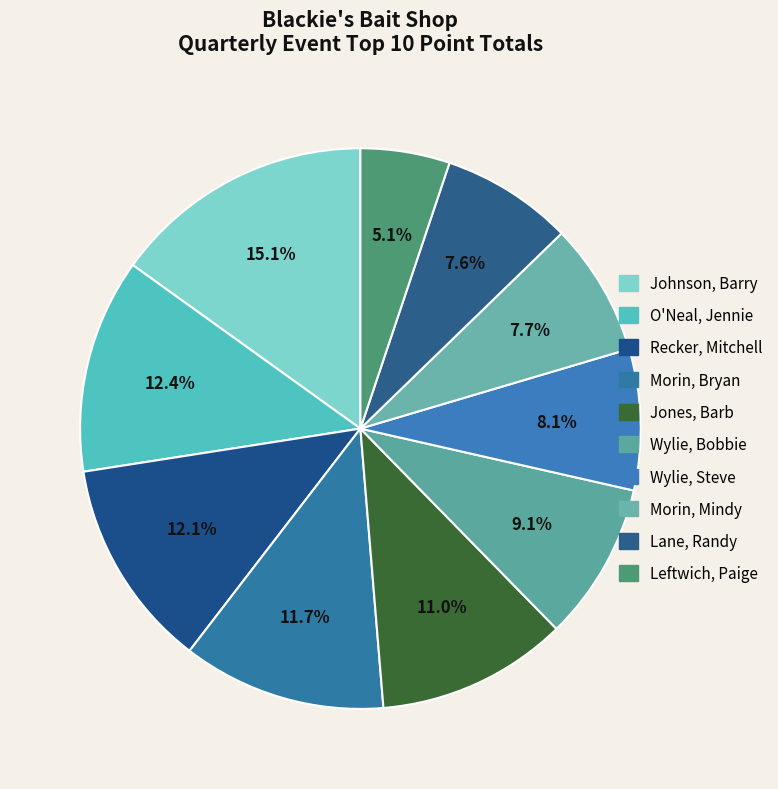

True or false: O'Neal, Jennie accounts for 12% of the total.

True